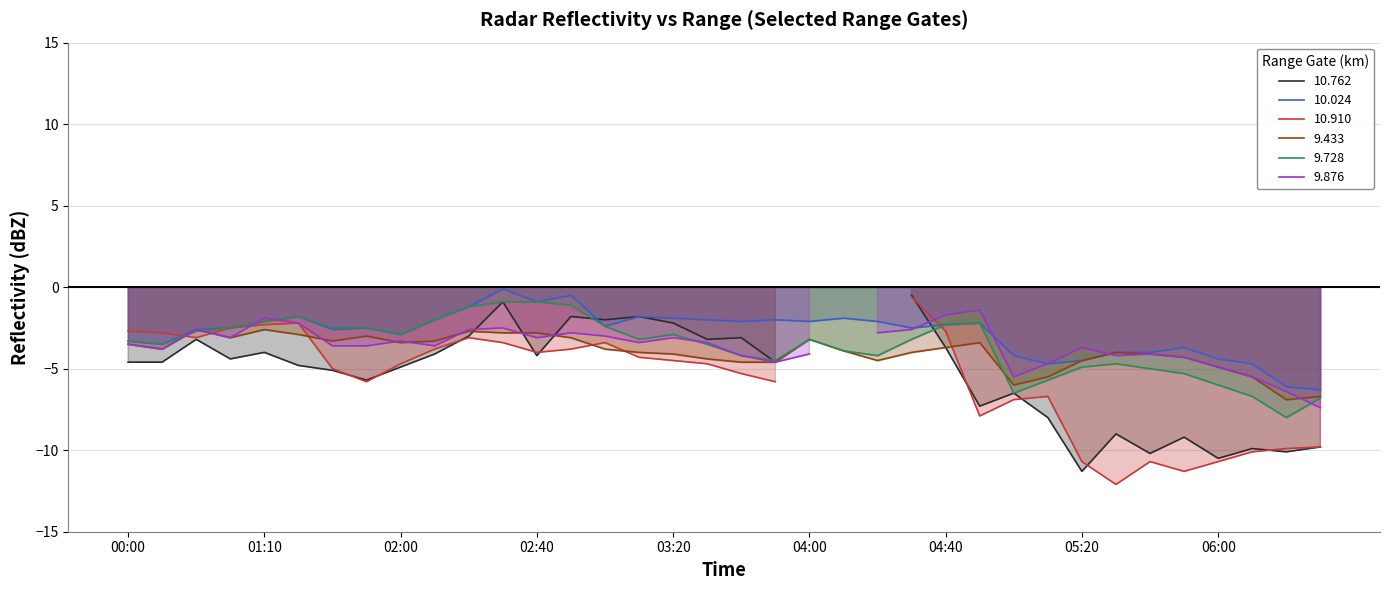

What is the highest value of the 9.433 series?

-2.6